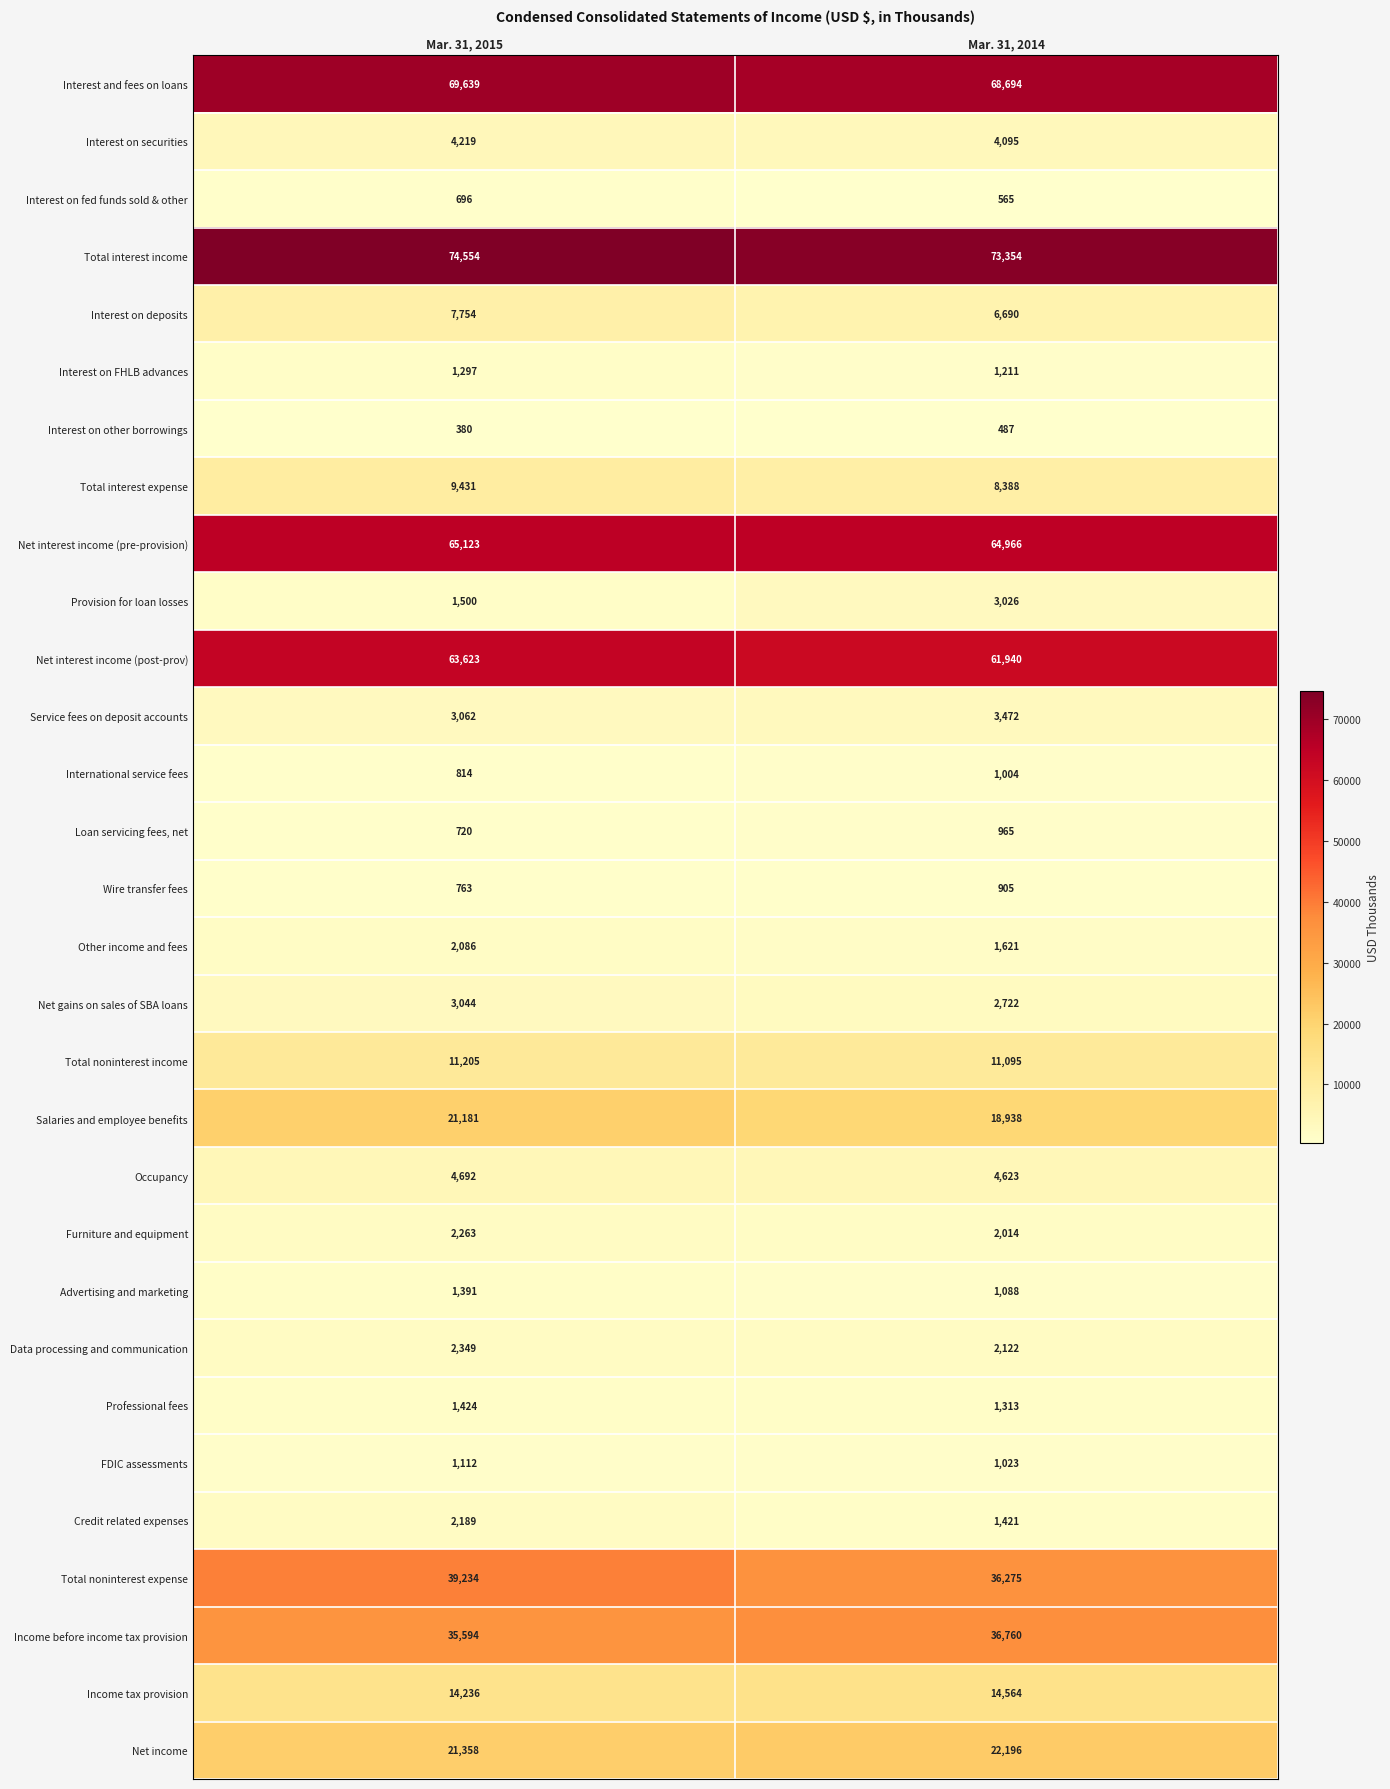

Where is Interest and fees on loans nearest to the value 69166?

Mar. 31, 2014